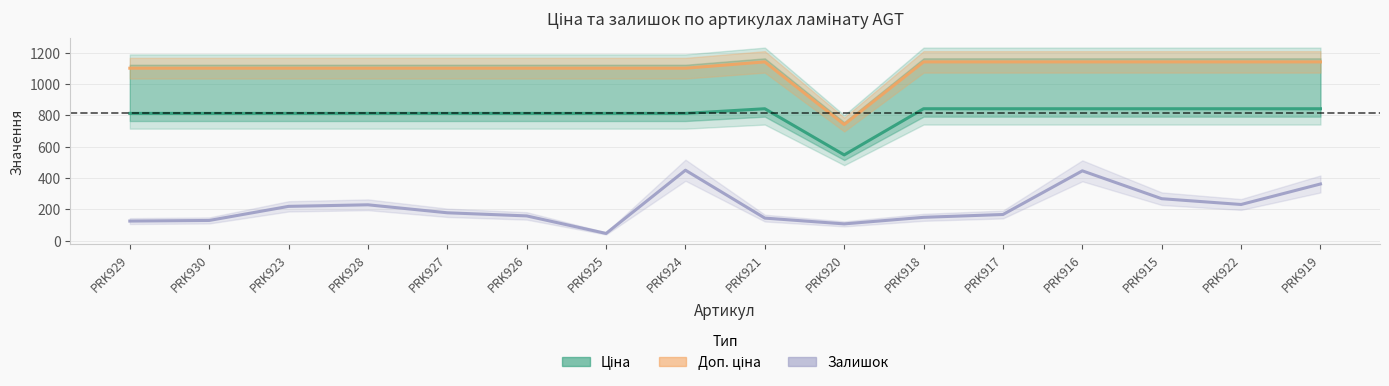

At how many categories does at least one series exceed 303?

16